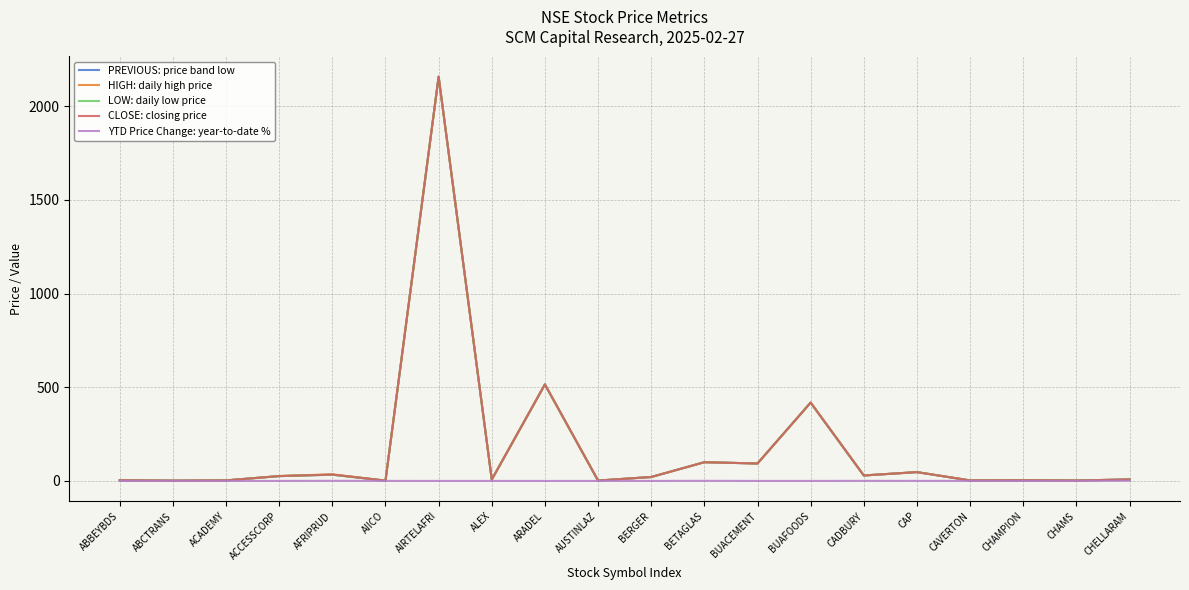

What is the difference between the maximum and second lowest values in the CLOSE: closing price series?

2155.3